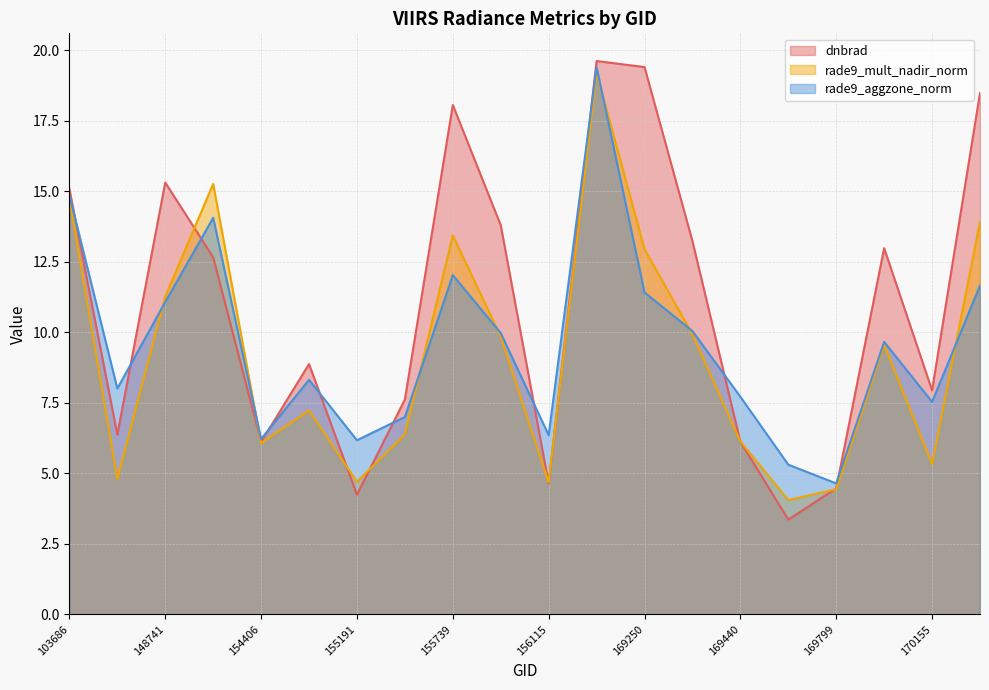

How many interior local valleys does the dnbrad series have?

6